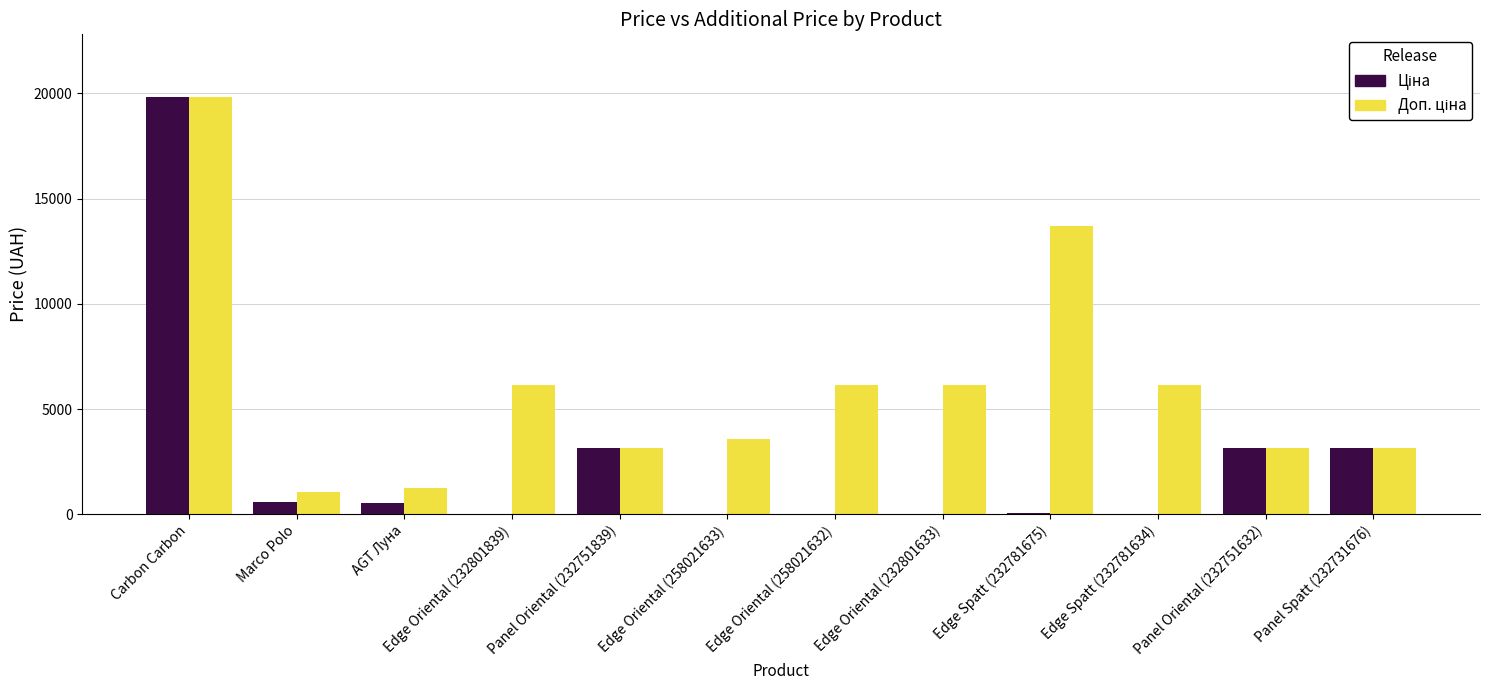

What is the greatest value displayed?

19831.1